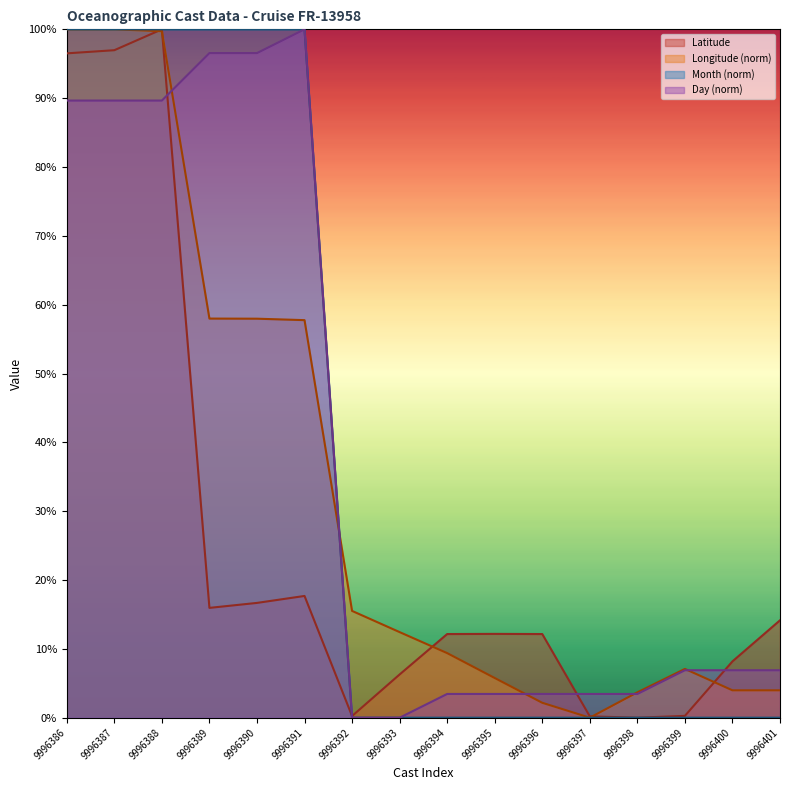

Count the number of data series in this chart.

4